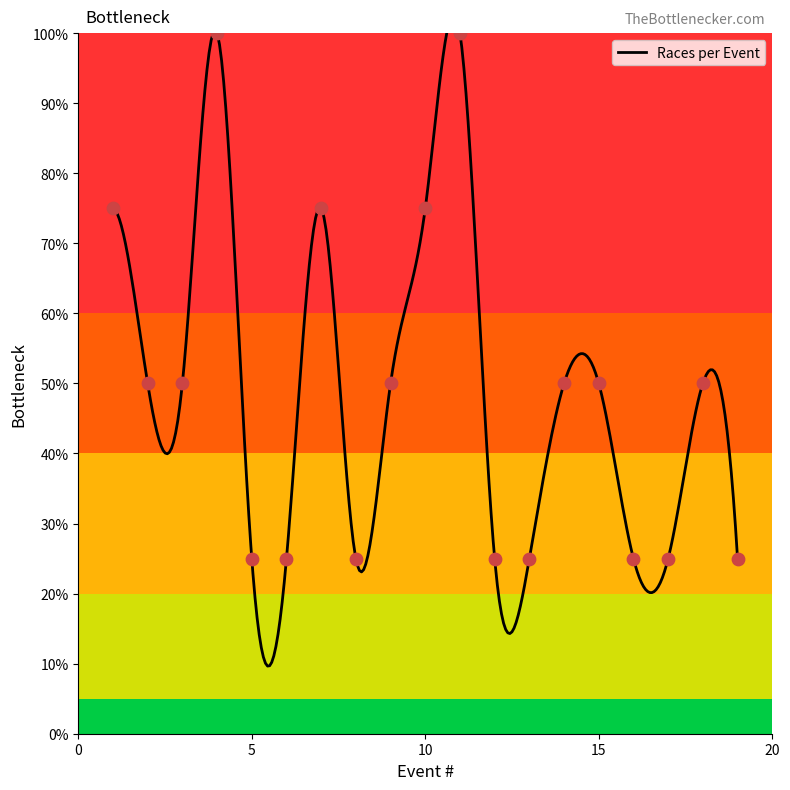

Approximately how many times larger is the value at 3 compared to 6?

2.0